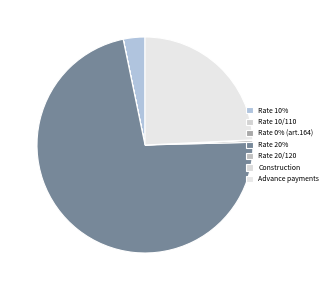

How many segments does this pie chart have?

7